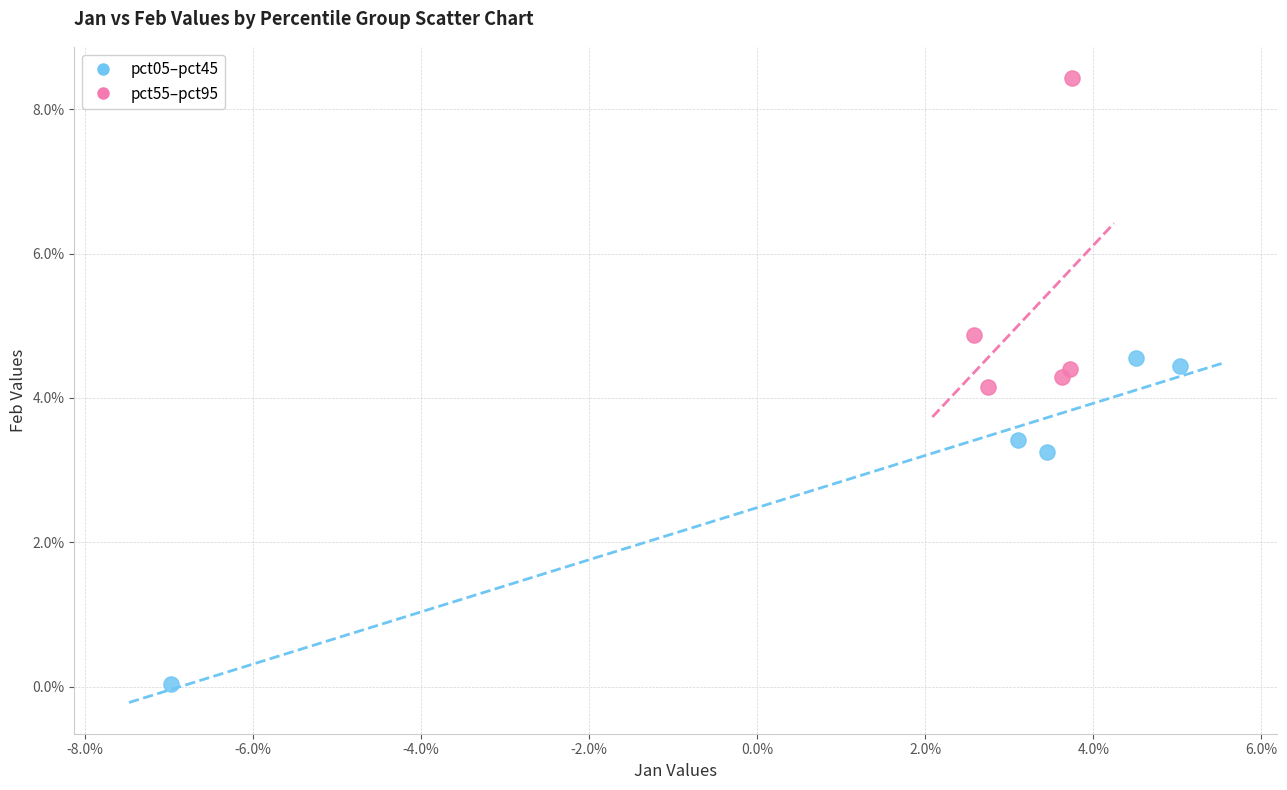

What are all the series names shown in the legend?

pct05–pct45, pct55–pct95